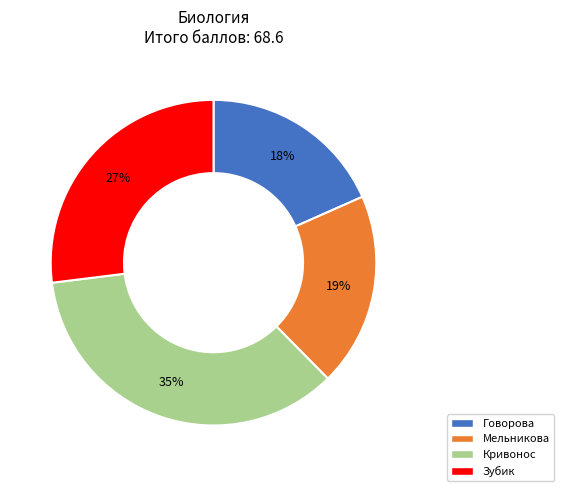

The Кривонос slice represents 47% of the pie. True or false?

False